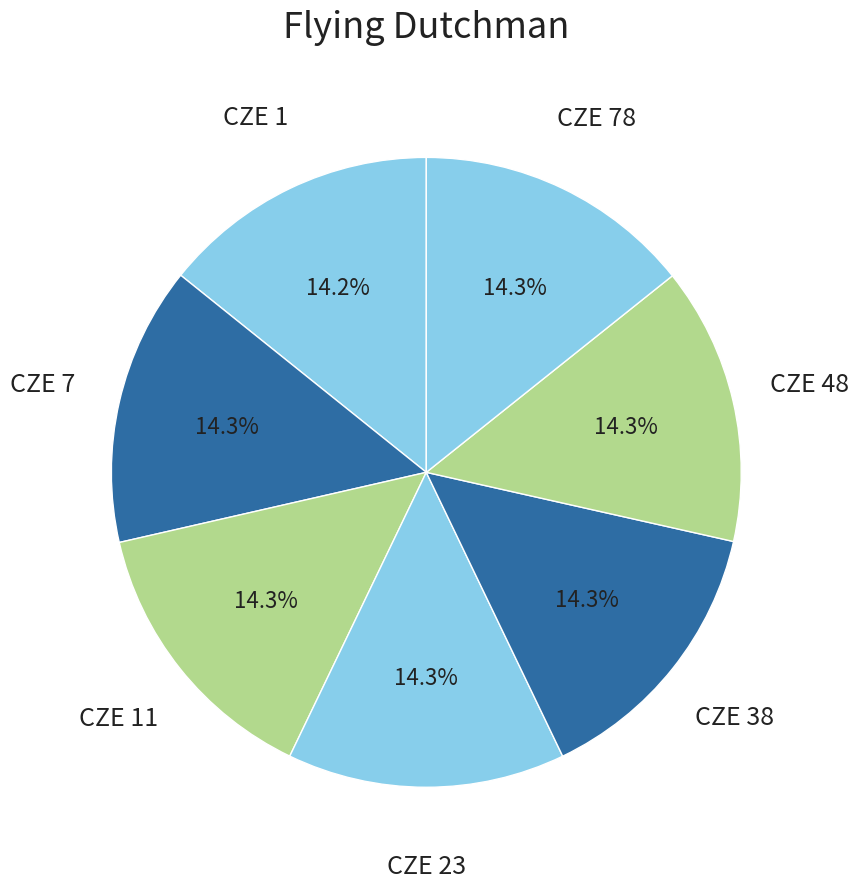

Which slice is the smallest?

CZE 1